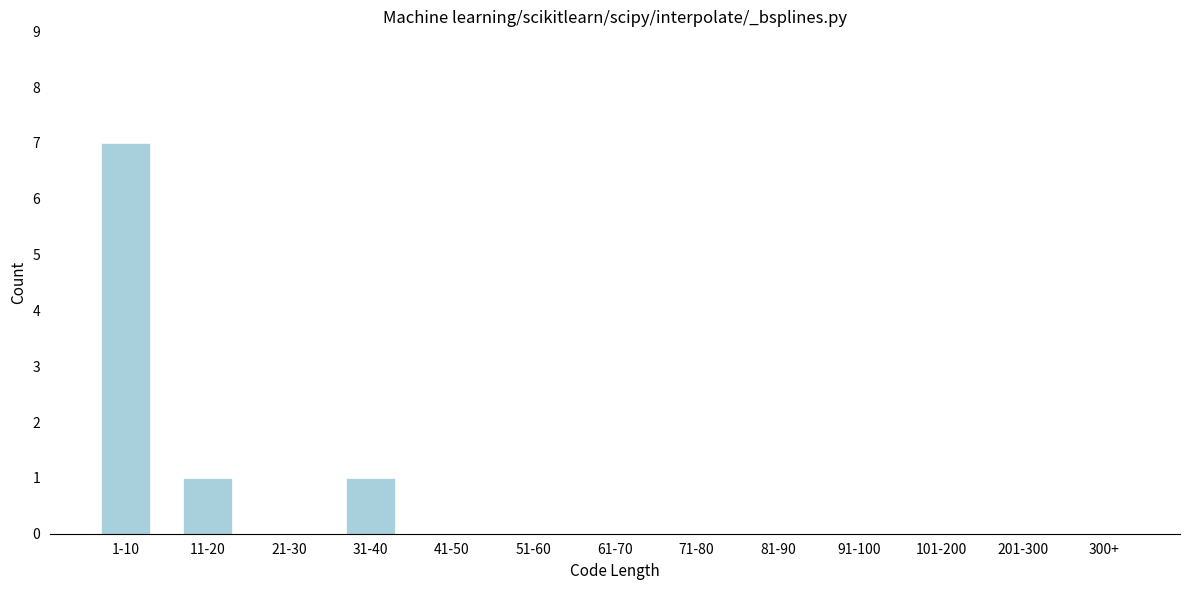

Reading left to right, what are all the values shown in this chart?

1-10=7	11-20=1	21-30=0	31-40=1	41-50=0	51-60=0	61-70=0	71-80=0	81-90=0	91-100=0	101-200=0	201-300=0	300+=0